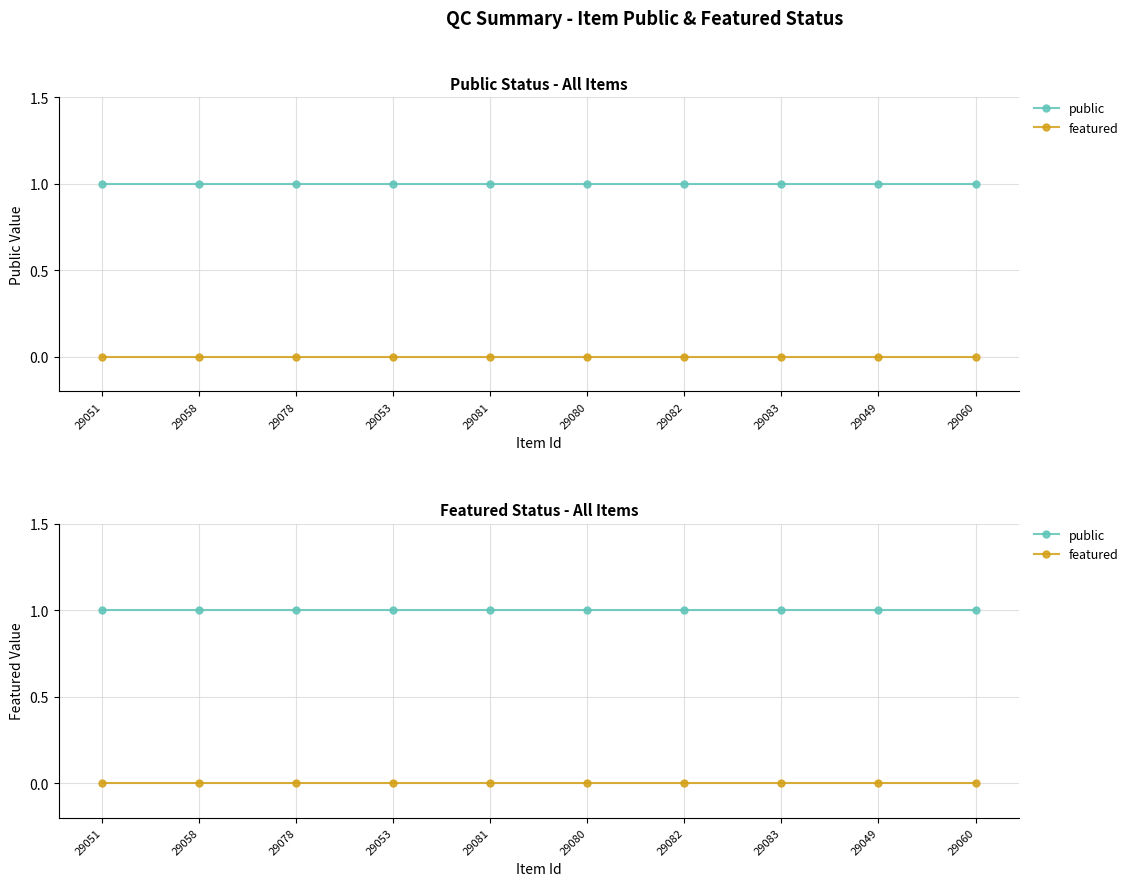

The value of featured at 29082 is 0. True or false?

True